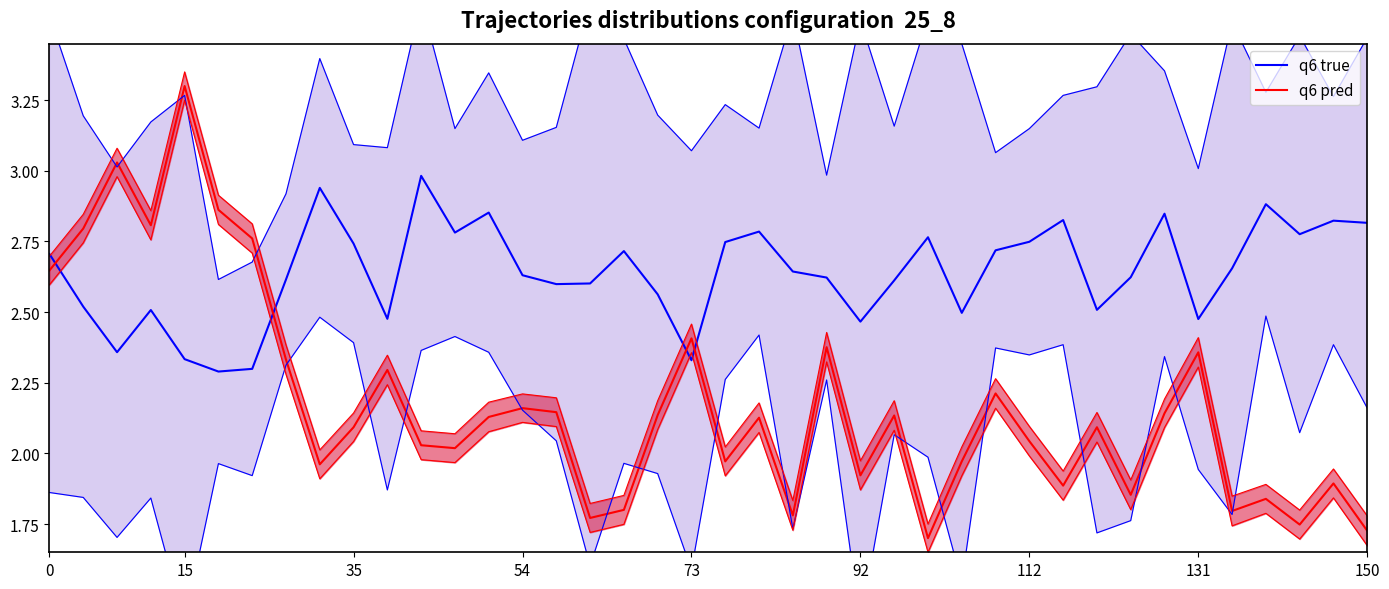

Where do q6 true and q6 pred first cross each other?

0 and 15